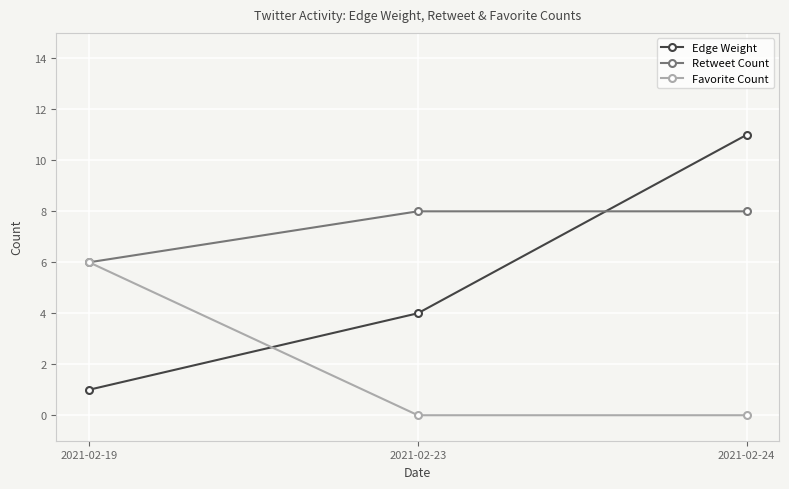

Read the Edge Weight value at 2021-02-24, to the nearest 5.

10